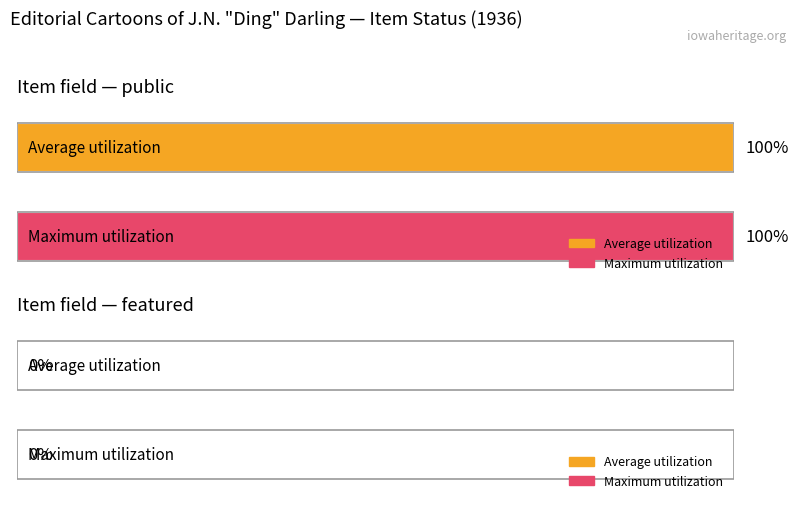

Does the chart contain any negative values?

No